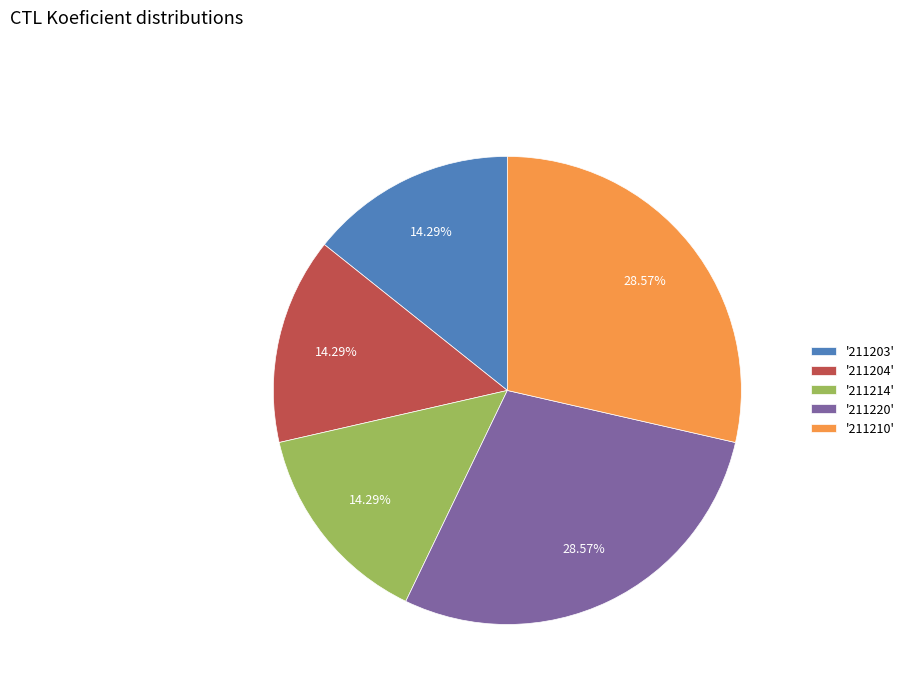

Do '211210' and '211204' together represent more than half of the pie?

No